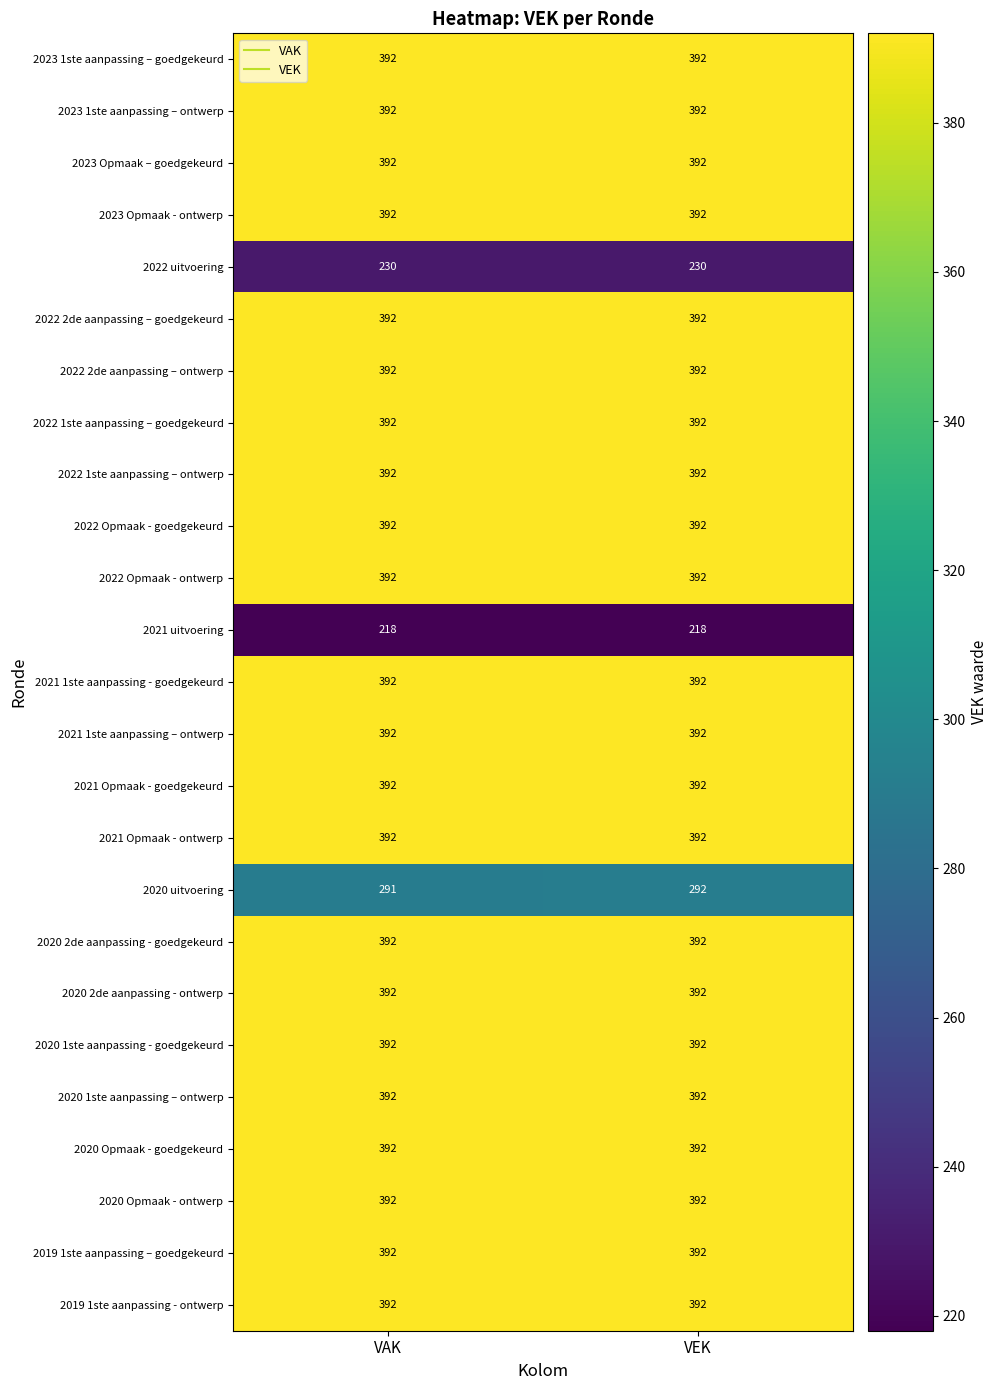

What is the maximum value for 2021 1ste aanpassing - goedgekeurd?

392